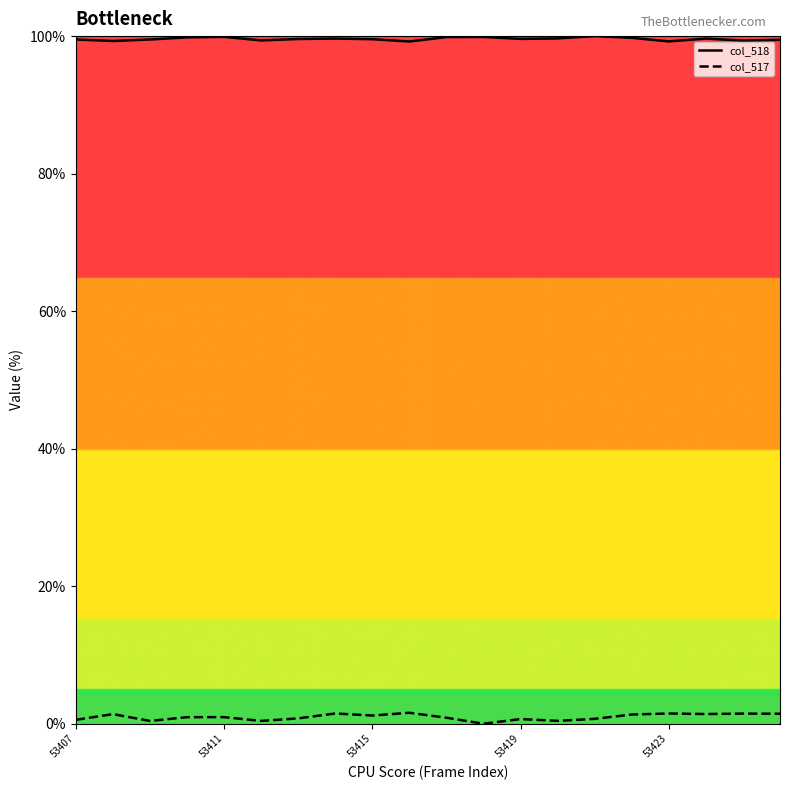

True or false: col_517 and col_518 intersect in this chart.

False